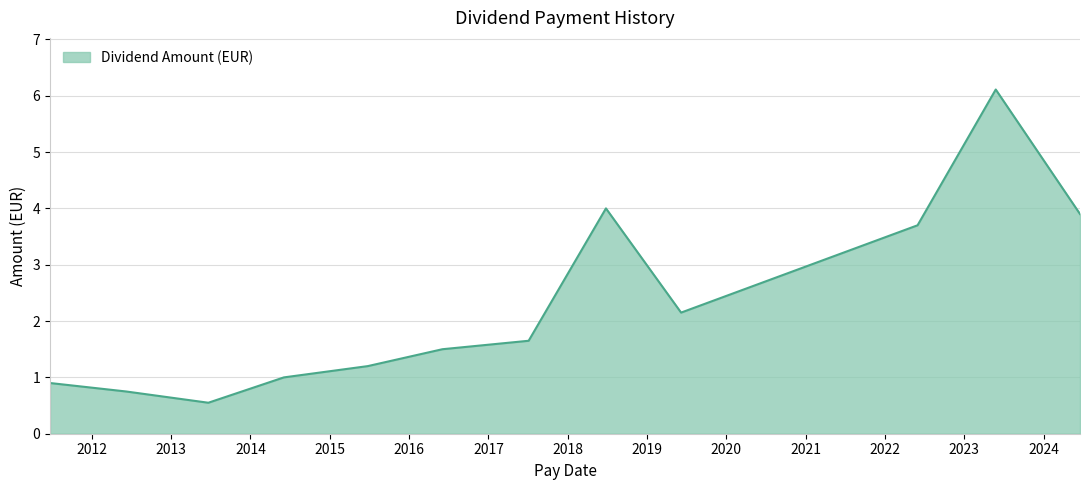

What is the difference between the maximum and minimum values?

5.6